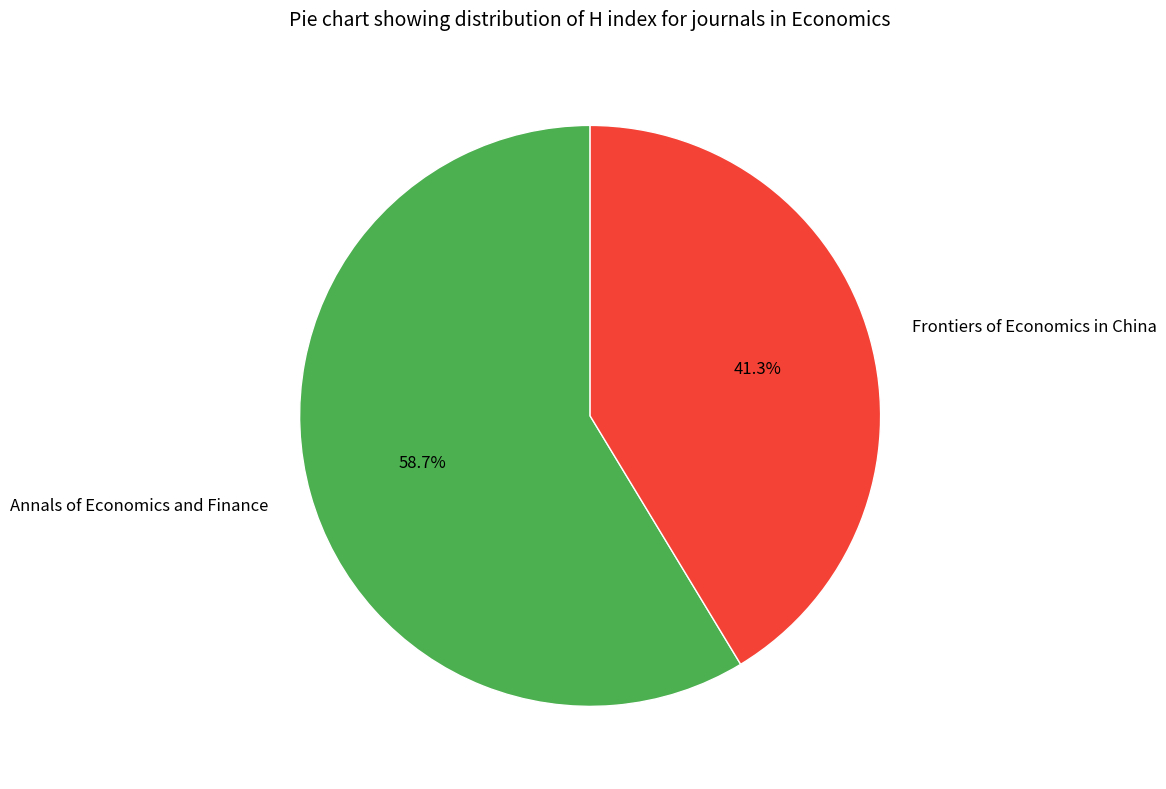

Count the number of slices in the pie.

2